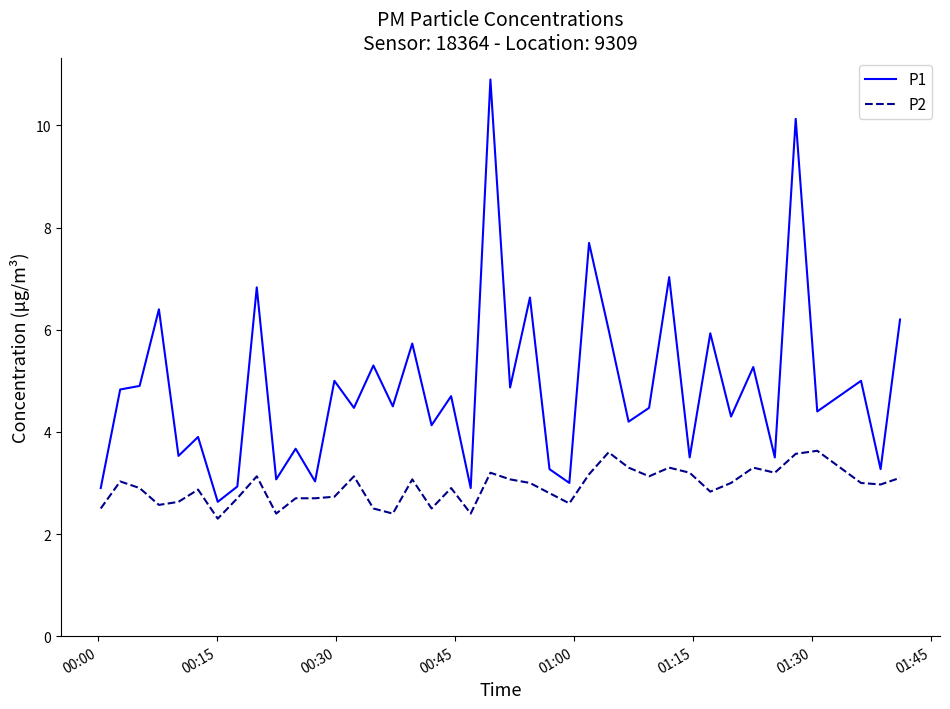

Rank the series by their maximum value, from highest to lowest.

P1, P2